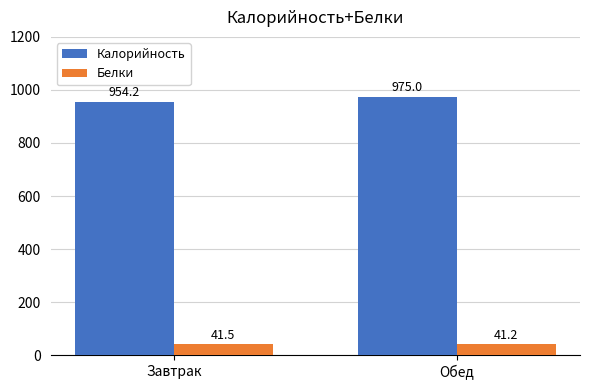

List the series in order of their overall mean, highest first.

Калорийность, Белки